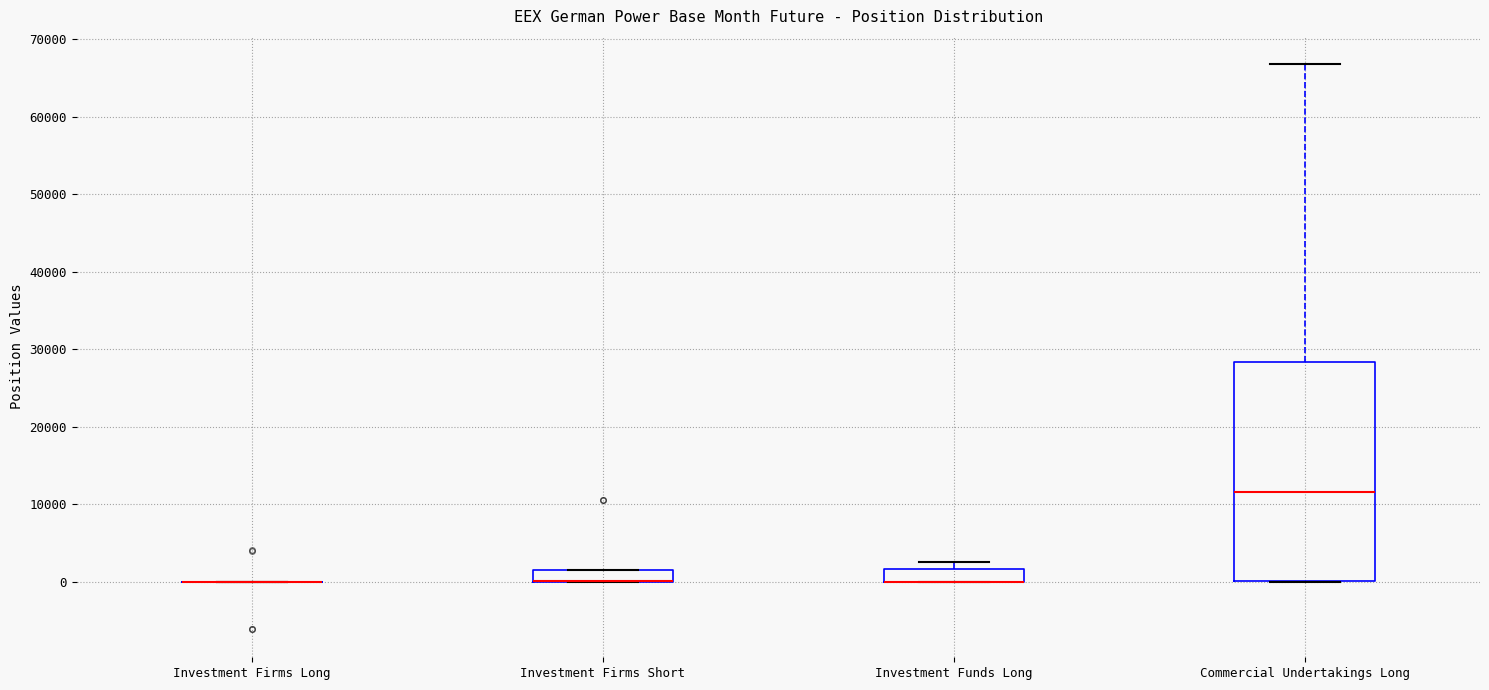

Which box is the tallest, from its lower edge to its upper edge?

Commercial Undertakings Long